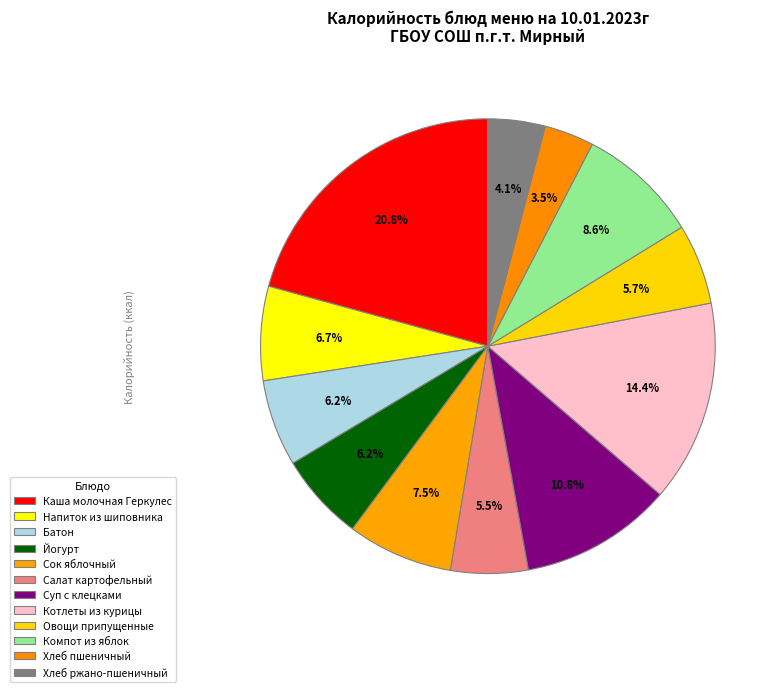

To the nearest percent, what is the average slice percentage?

8%